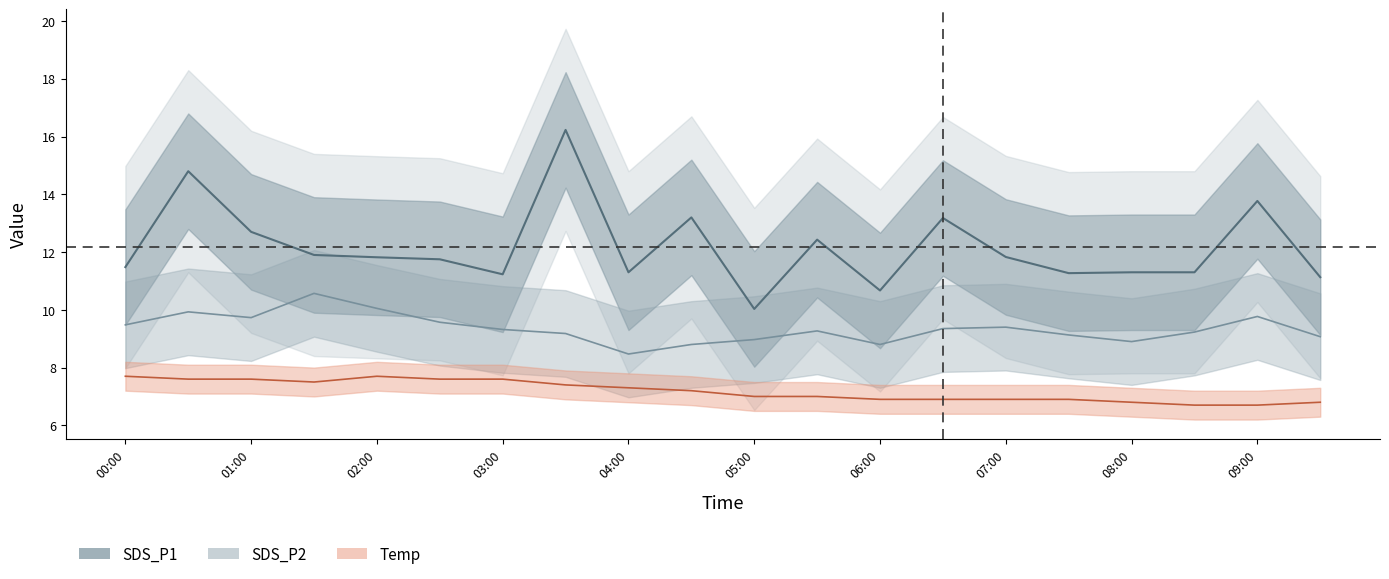

Reading left to right, list all the values displayed in this chart.

SDS_P1: 00:00=11.5	00:30=14.8	01:00=12.7	01:30=11.9	02:00=11.8	02:30=11.8	03:00=11.2	03:30=16.2	04:00=11.3	04:30=13.2	05:00=10.0	05:30=12.4	06:00=10.7	06:30=13.2	07:00=11.8	07:30=11.3	08:00=11.3	08:30=11.3	09:00=13.8	09:30=11.1
SDS_P2: 00:00=9.5	00:30=9.9	01:00=9.7	01:30=10.6	02:00=10.1	02:30=9.6	03:00=9.3	03:30=9.2	04:00=8.5	04:30=8.8	05:00=9.0	05:30=9.3	06:00=8.8	06:30=9.3	07:00=9.4	07:30=9.1	08:00=8.9	08:30=9.2	09:00=9.8	09:30=9.1
Temp: 00:00=7.7	00:30=7.6	01:00=7.6	01:30=7.5	02:00=7.7	02:30=7.6	03:00=7.6	03:30=7.4	04:00=7.3	04:30=7.2	05:00=7.0	05:30=7.0	06:00=6.9	06:30=6.9	07:00=6.9	07:30=6.9	08:00=6.8	08:30=6.7	09:00=6.7	09:30=6.8